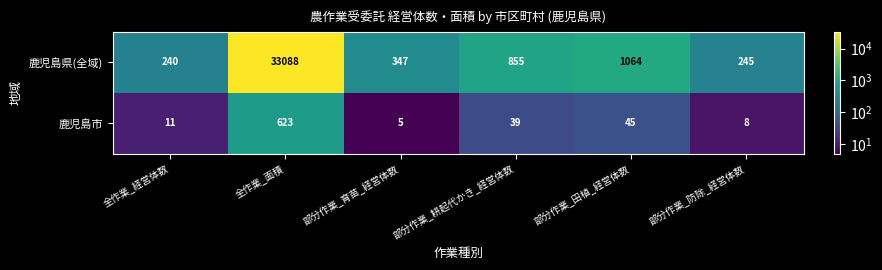

The value of 鹿児島県(全域) at 部分作業_防除_経営体数 is 245. True or false?

True